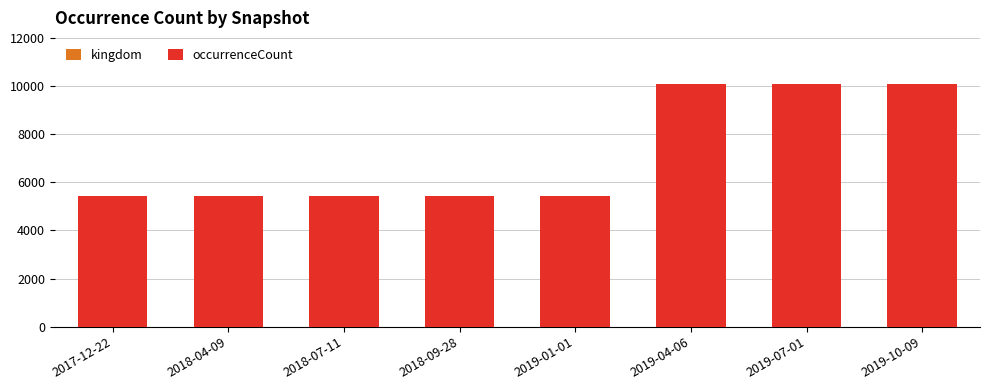

How many categories are shown in the chart?

8